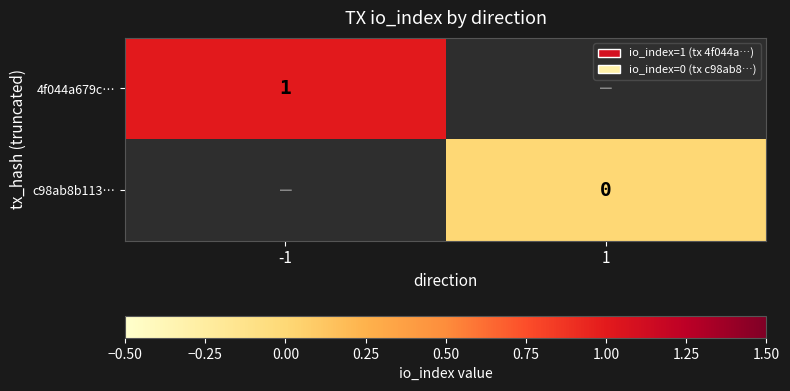

True or false: 4f044a679c… has a value of 1 at -1.

True